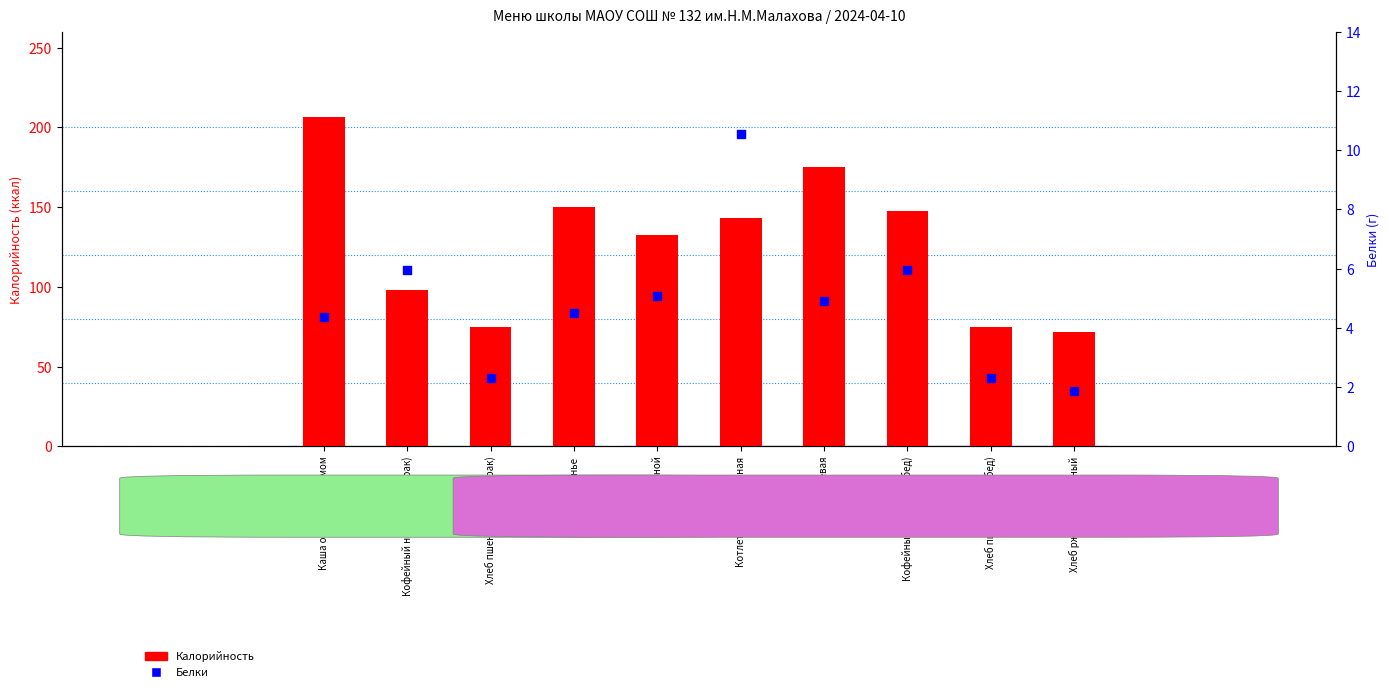

Which series has the widest spread of Y values?

Калорийность